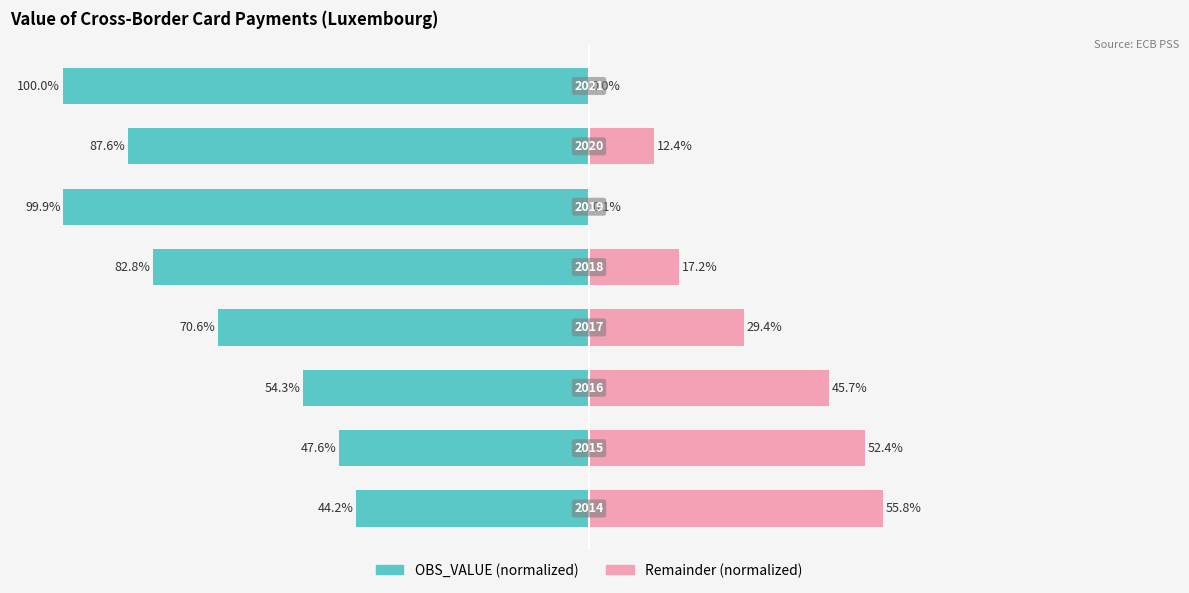

At how many categories does at least one series exceed -72?

8